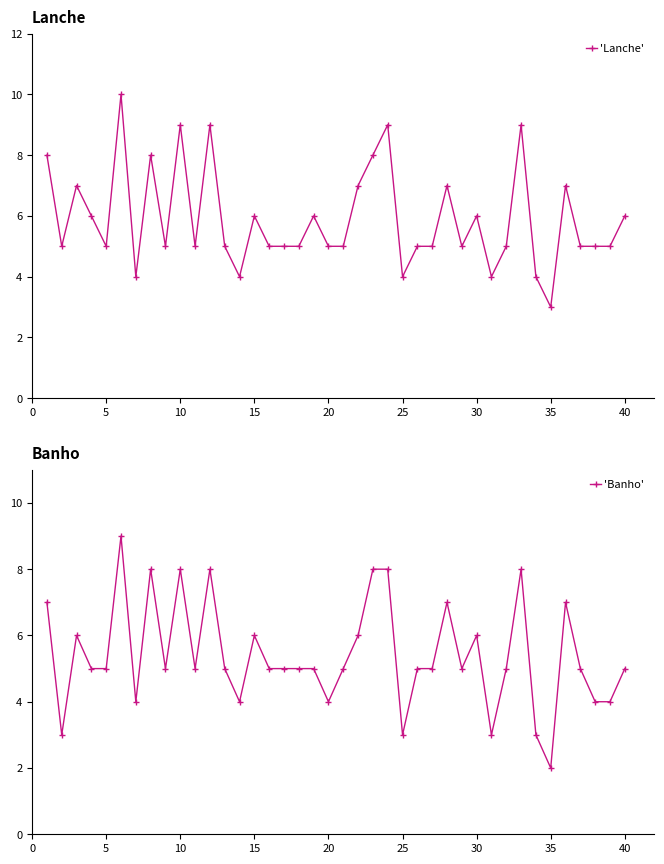

In 'Banho', how many points are higher than both neighbors (excluding endpoints)?

10